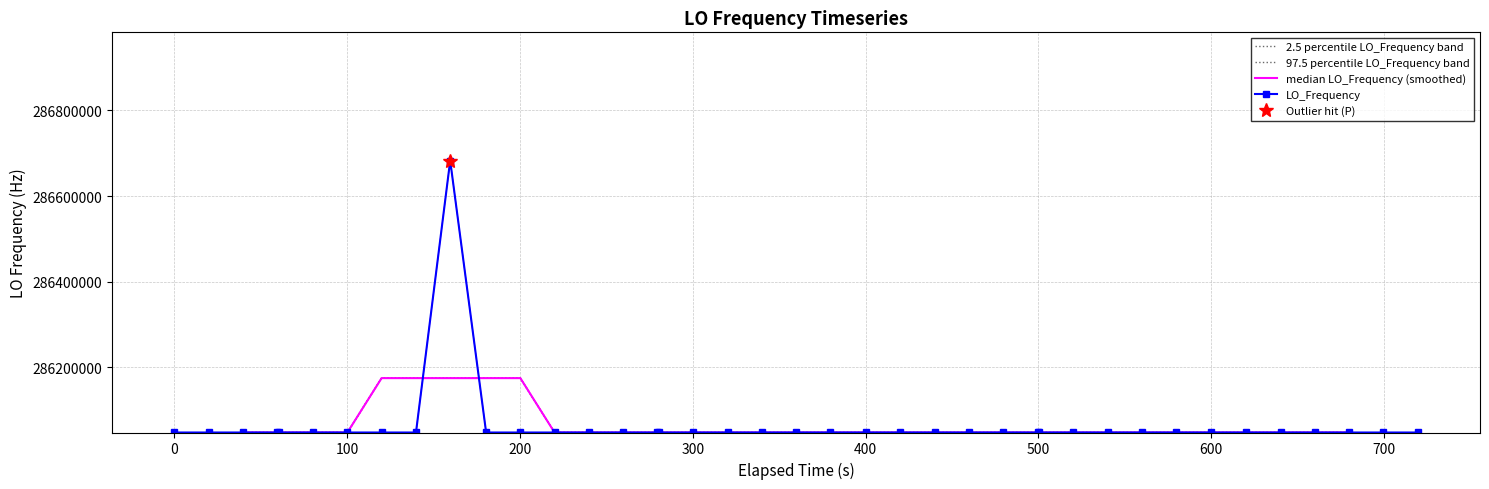

Which series has the largest range (max minus min)?

2.5 percentile LO_Frequency band